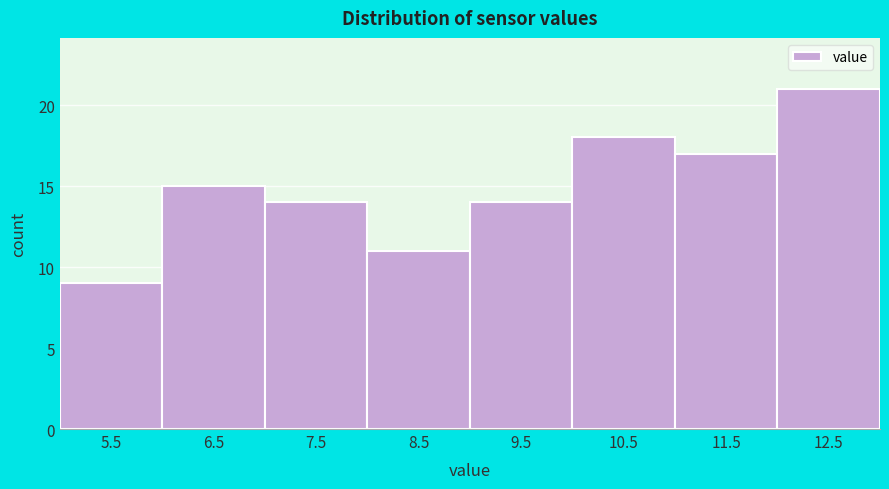

Which range on the x-axis has the tallest bar?

12 to 13